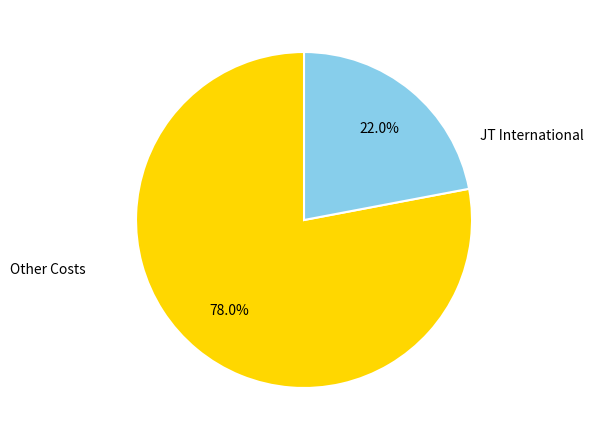

To the nearest percent, what is the average slice percentage?

50%